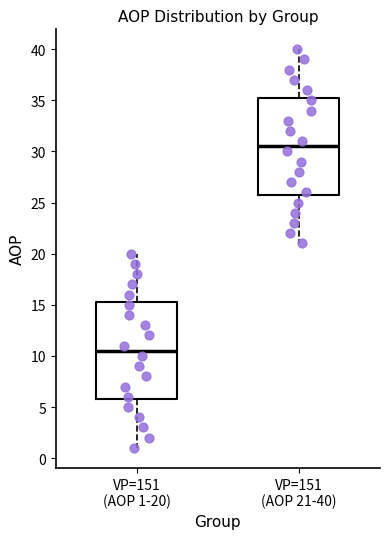

Reading left to right, read every box against the y-axis: the position of its median line, the range the box covers, and the ends of its whiskers. The values are not printed on the chart, so give them approximately, as read against the axis.

VP=151 (AOP 1-20): median 10.5, box 6.0 to 15.5, whiskers 1.0 to 20.0
VP=151 (AOP 21-40): median 30.5, box 26.0 to 35.5, whiskers 21.0 to 40.0